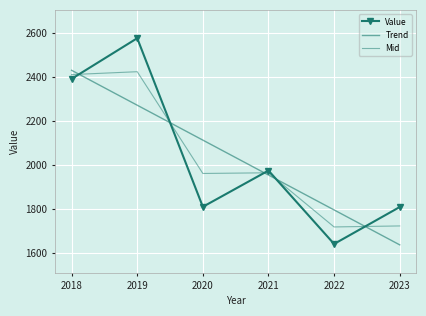

How many data points does each series have?

6